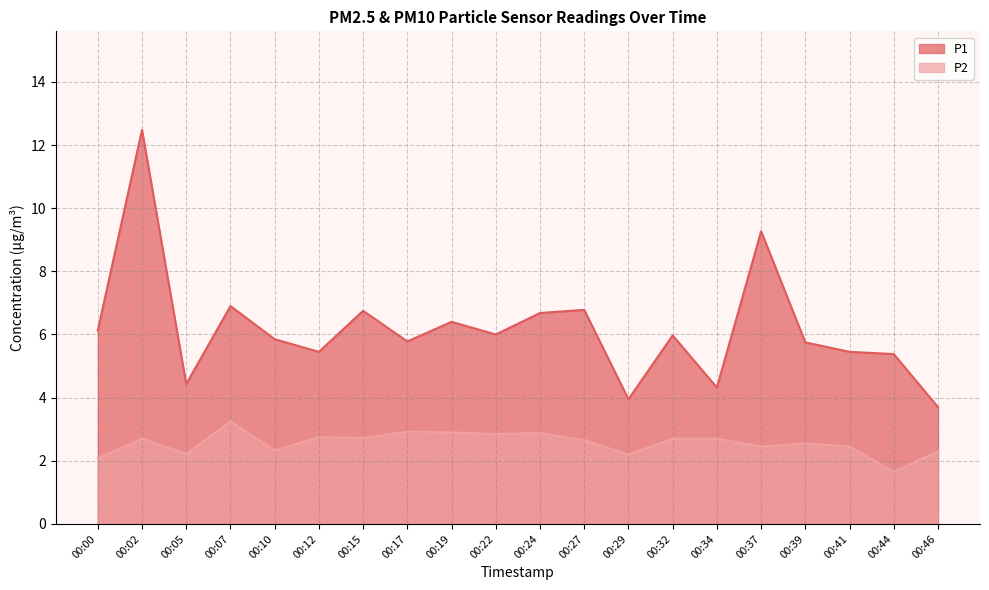

What is the spread (max minus min) of values at 00:24?

3.8